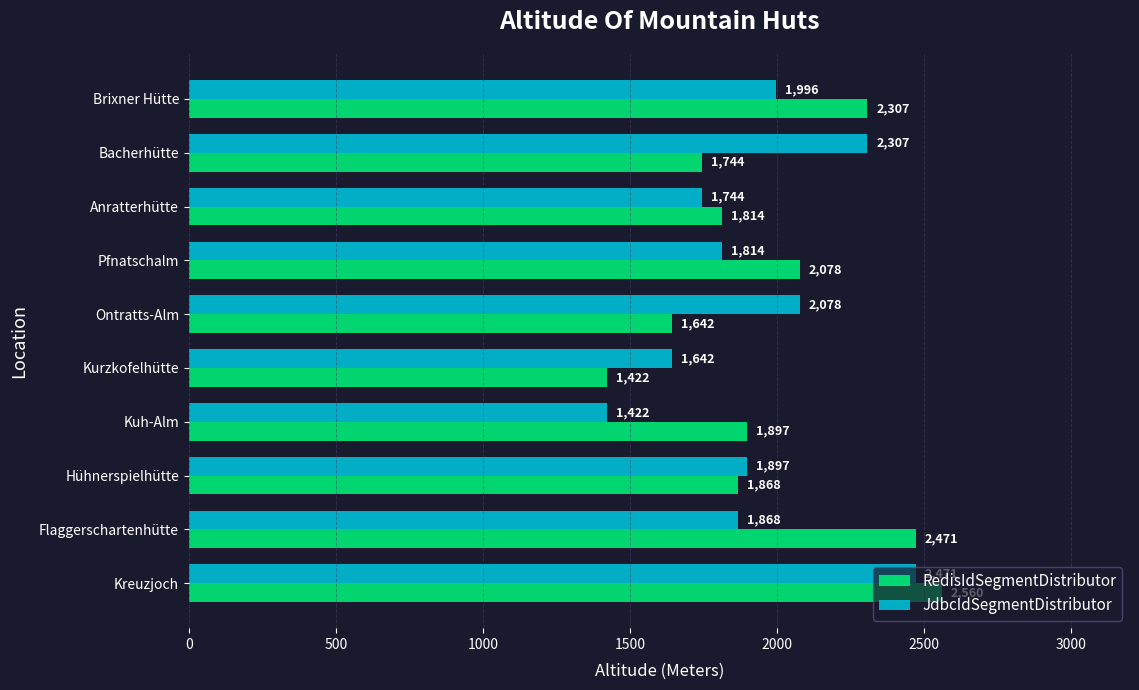

Rank the series by their maximum value, from highest to lowest.

RedisIdSegmentDistributor, JdbcIdSegmentDistributor